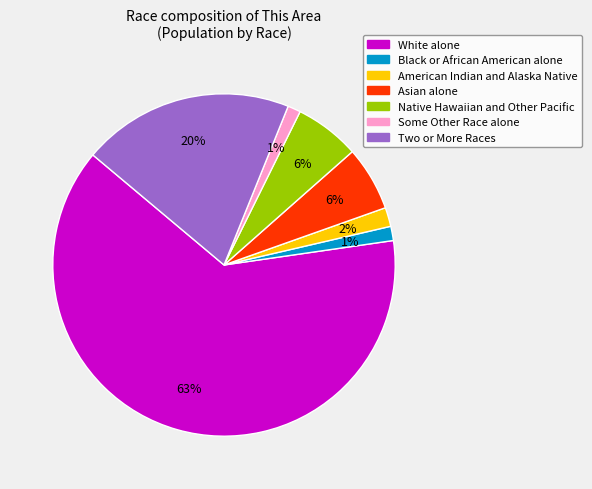

Is the sum of Native Hawaiian and Other Pacific and Black or African American alone greater than half?

No